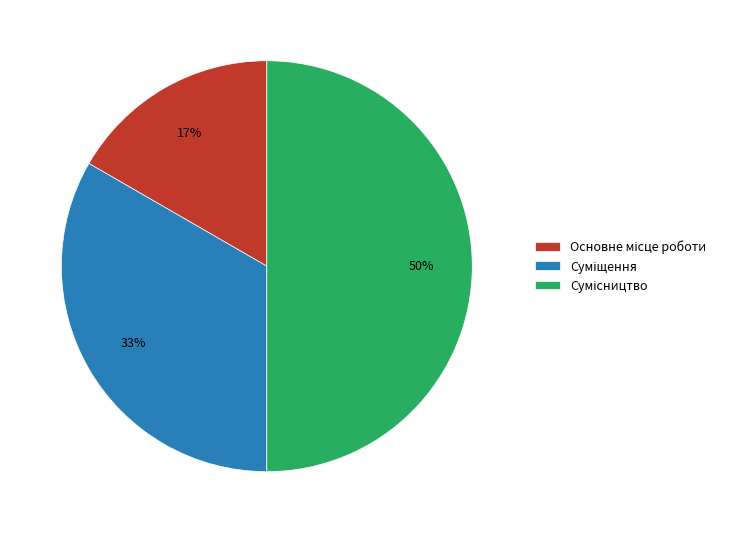

To the nearest percent, what is the average slice percentage?

33%